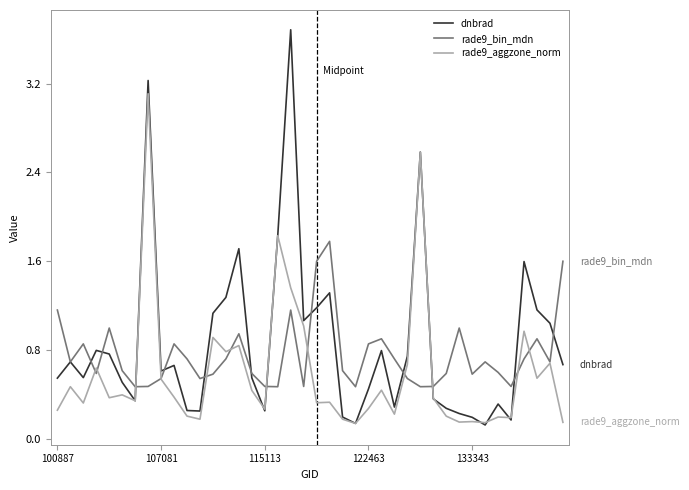

List the series in order of their overall mean, highest first.

dnbrad, rade9_bin_mdn, rade9_aggzone_norm